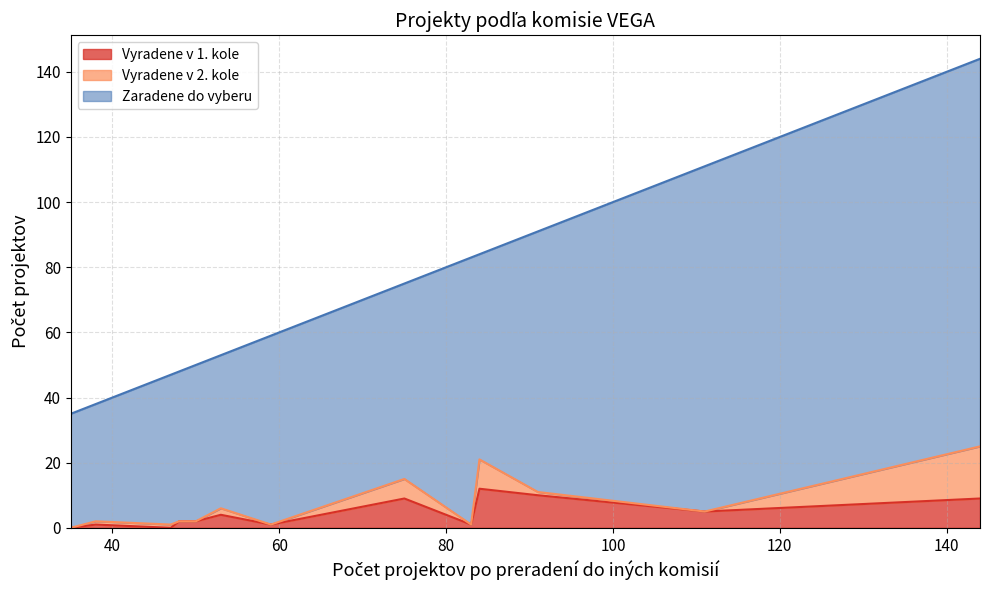

What are all the series names shown in the legend?

Vyradene v 1. kole, Vyradene v 2. kole, Zaradene do vyberu